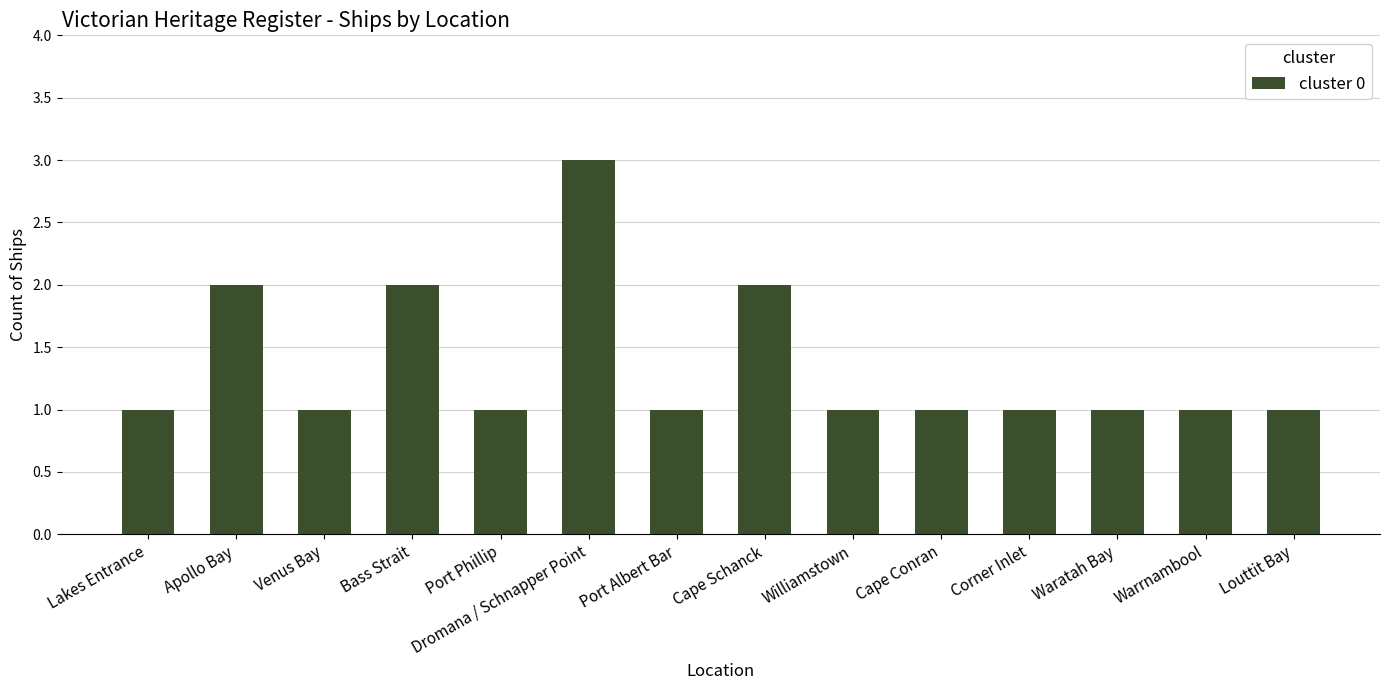

The chart shows a value of 3 at Apollo Bay. True or false?

False